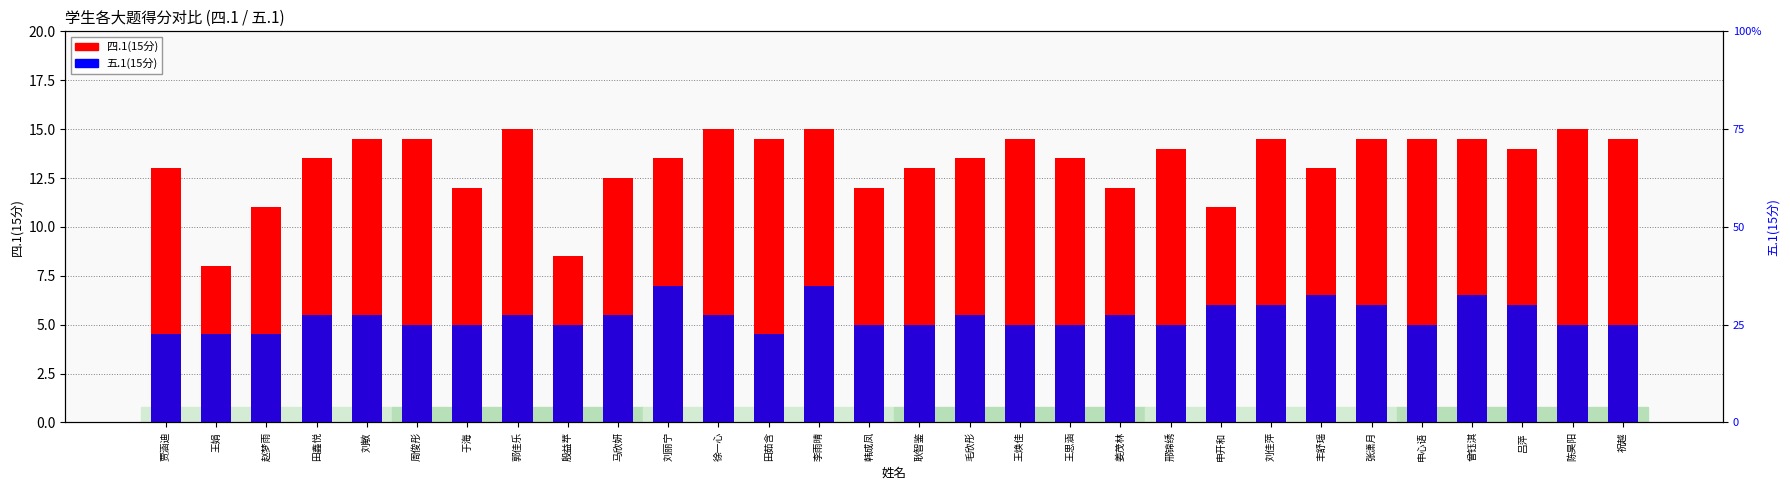

Is the value of 五.1(15分) at 张潇月 greater than the value of 四.1(15分) at 徐一心?

No